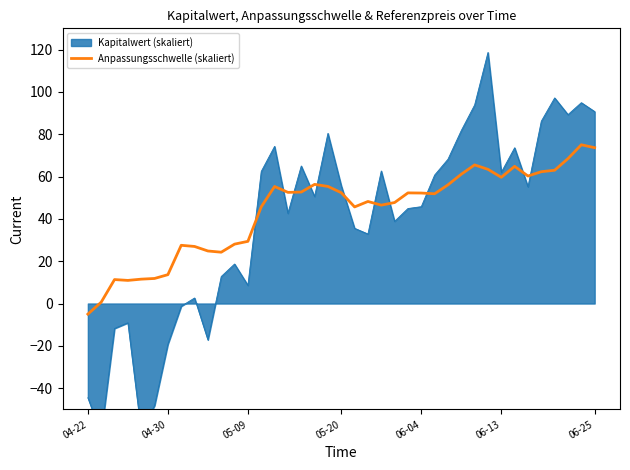

What is the lowest value of the Anpassungsschwelle (skaliert) series?

-5.0